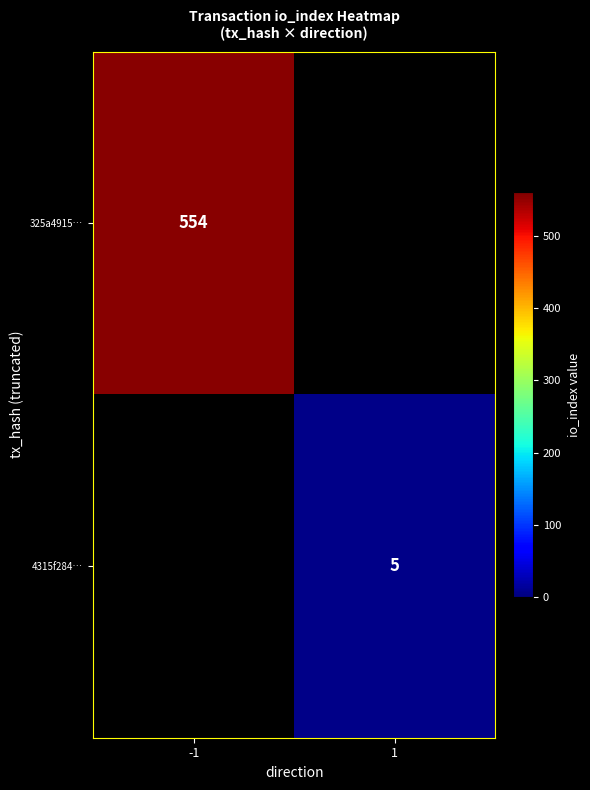

The value of 4315f284… at 1 is 8. True or false?

False